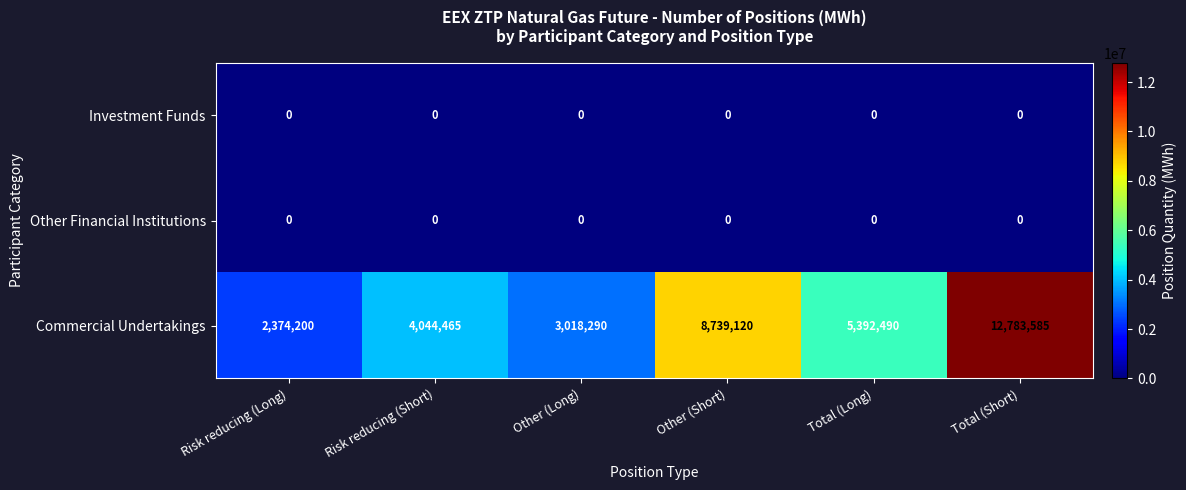

Which label corresponds to the largest value in the chart?

Total (Short)